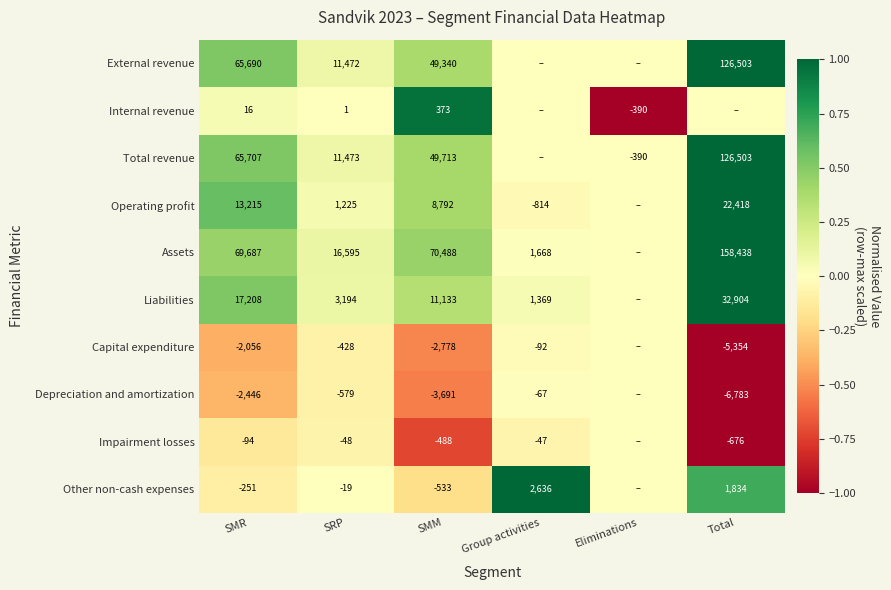

Which has a higher value, Total or SMR?

Total